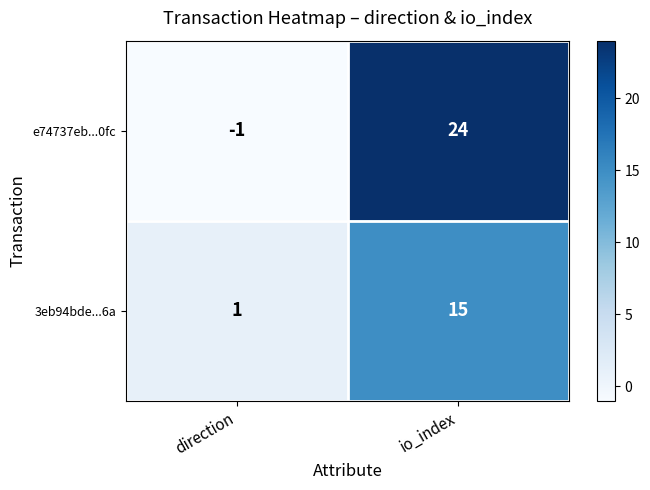

Is it true that e74737eb...0fc equals 24 at io_index?

True